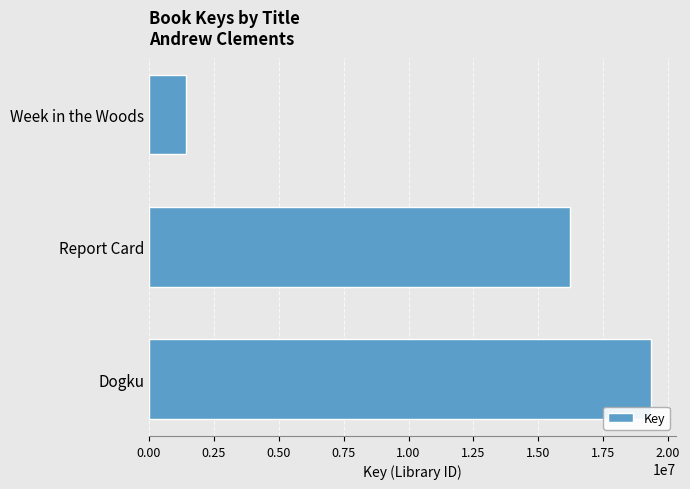

Which has a higher value, Report Card or Week in the Woods?

Report Card